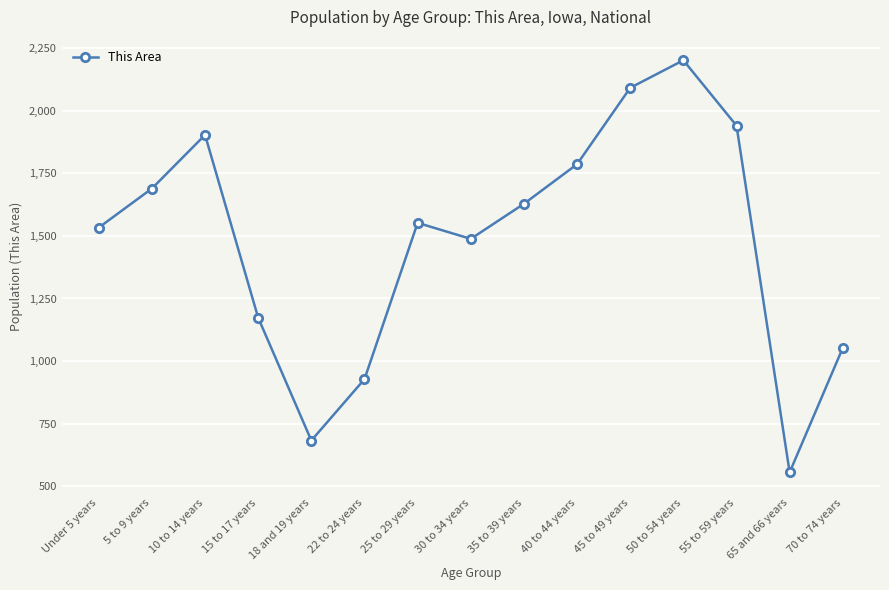

List the labels in order of value, largest first.

50 to 54 years, 45 to 49 years, 55 to 59 years, 10 to 14 years, 40 to 44 years, 5 to 9 years, 35 to 39 years, 25 to 29 years, Under 5 years, 30 to 34 years, 15 to 17 years, 70 to 74 years, 22 to 24 years, 18 and 19 years, 65 and 66 years